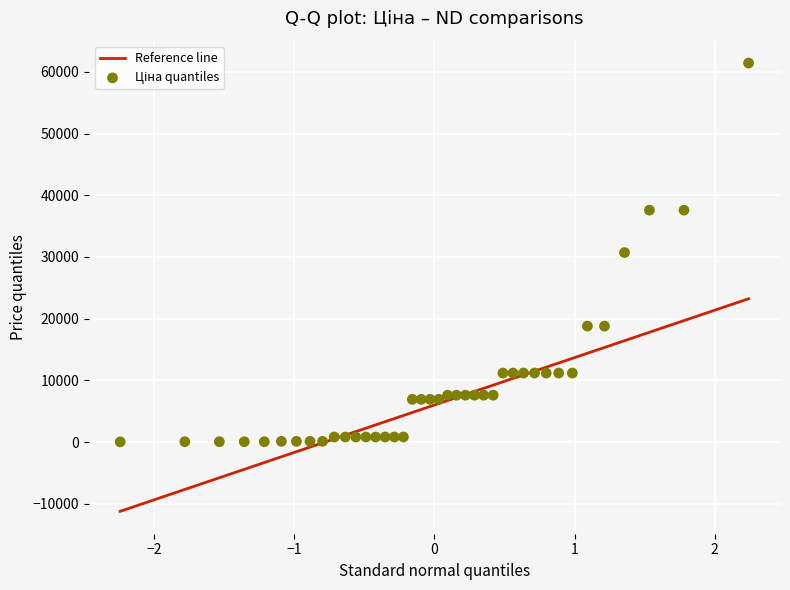

What is the range of X values (max minus min)?

4.5